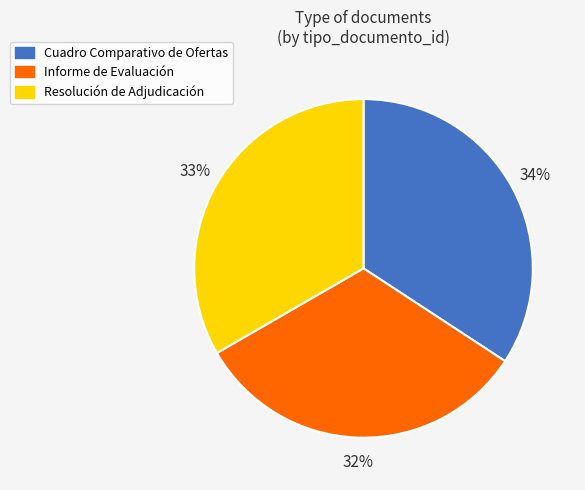

What percentage is the Informe de Evaluación slice, to the nearest percent?

32%